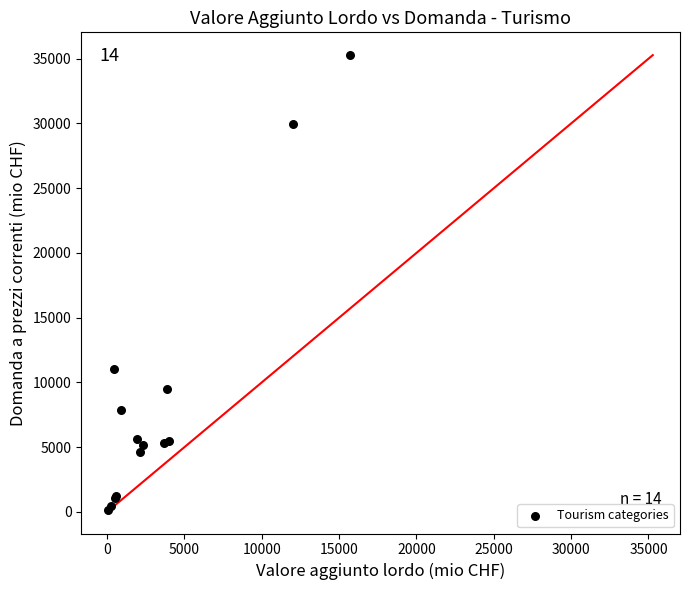

What Y value in the scatter plot is closest to 17706?

11025.9